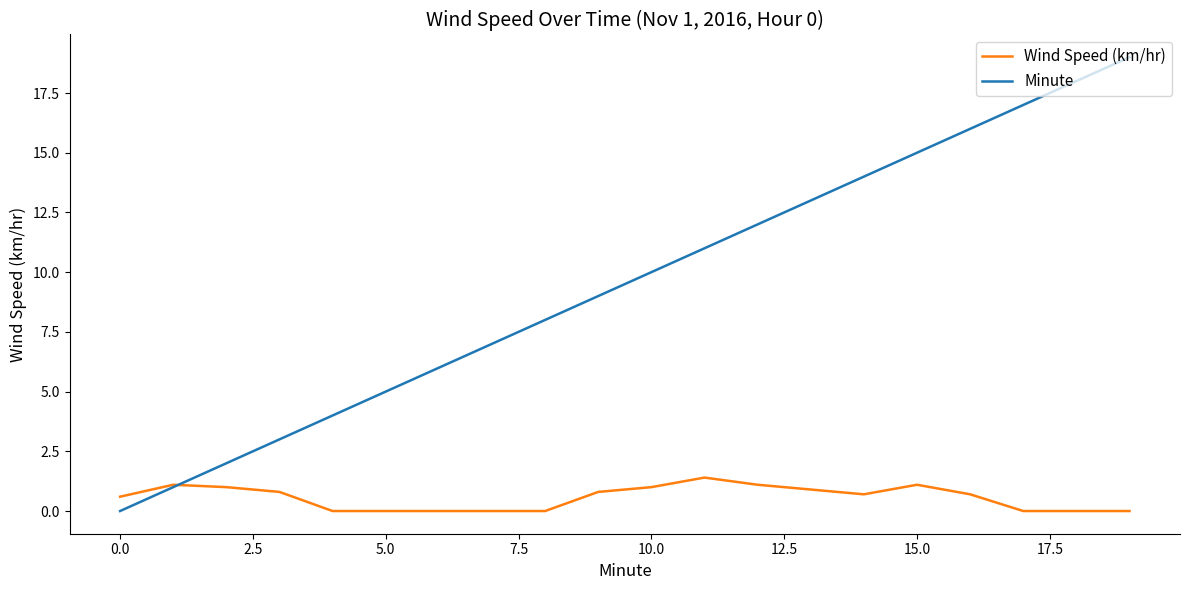

Which series has the largest total across all categories?

Minute